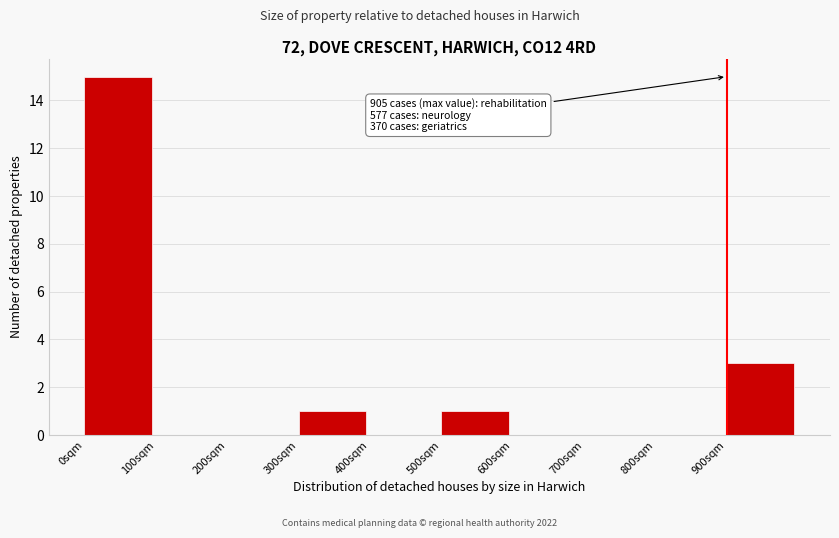

Over which range of the x-axis is the bar tallest?

0 to 100